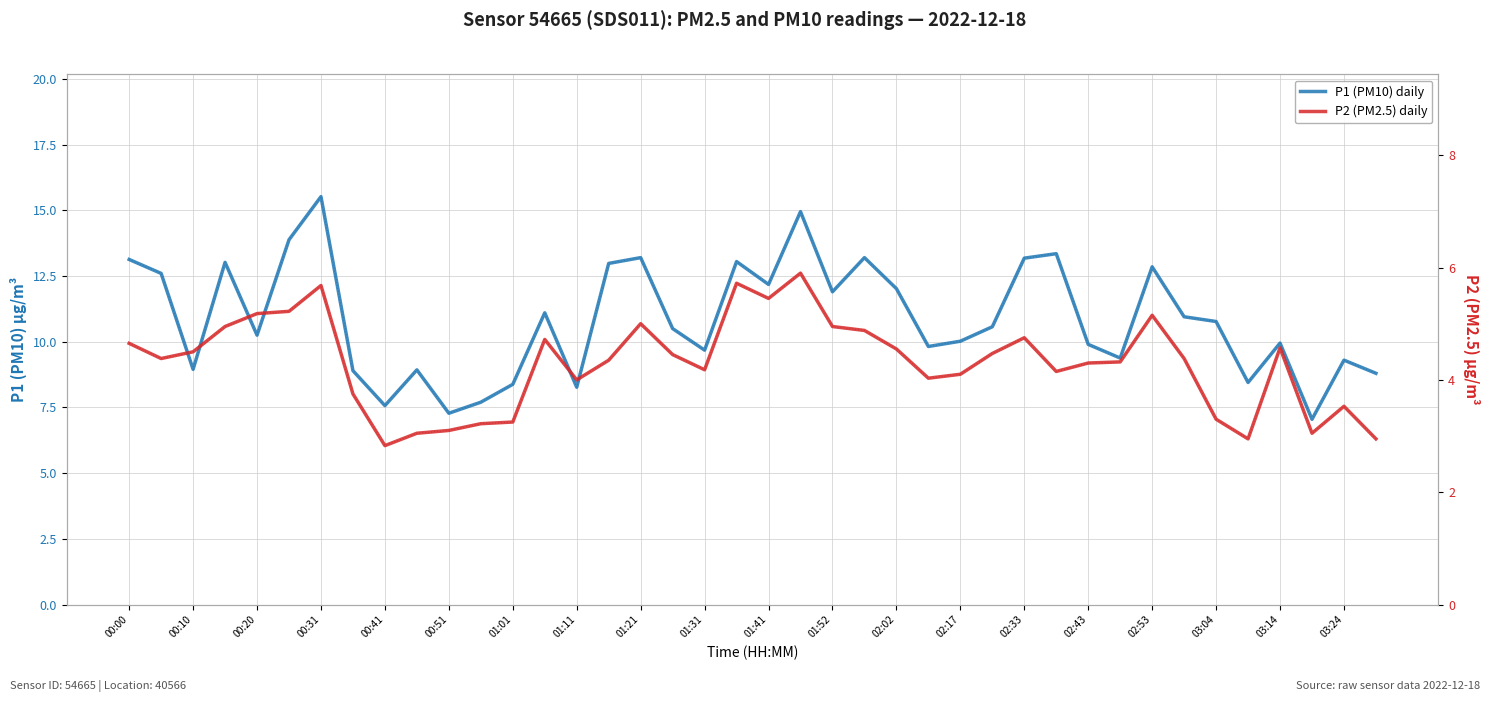

What is the difference between the P1 (PM10) daily values at 02:02 and 27?

2.2